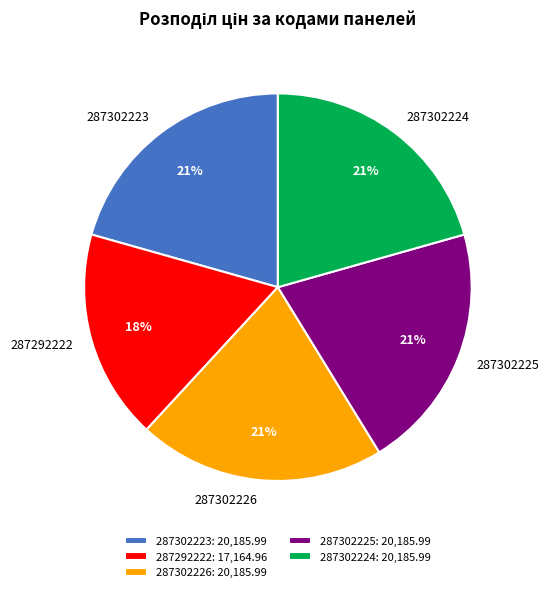

How many segments does this pie chart have?

5